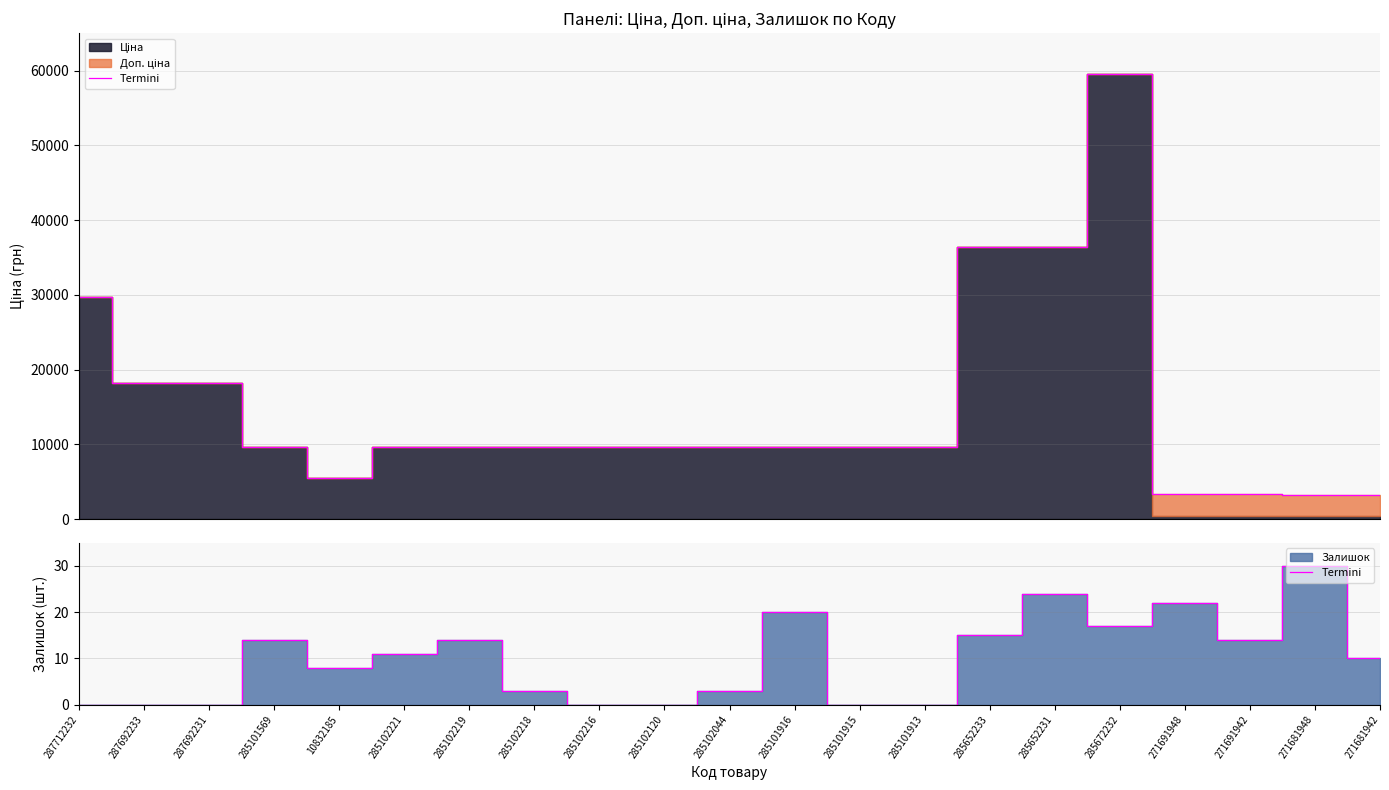

At which label does the data first exceed 10?

285101569